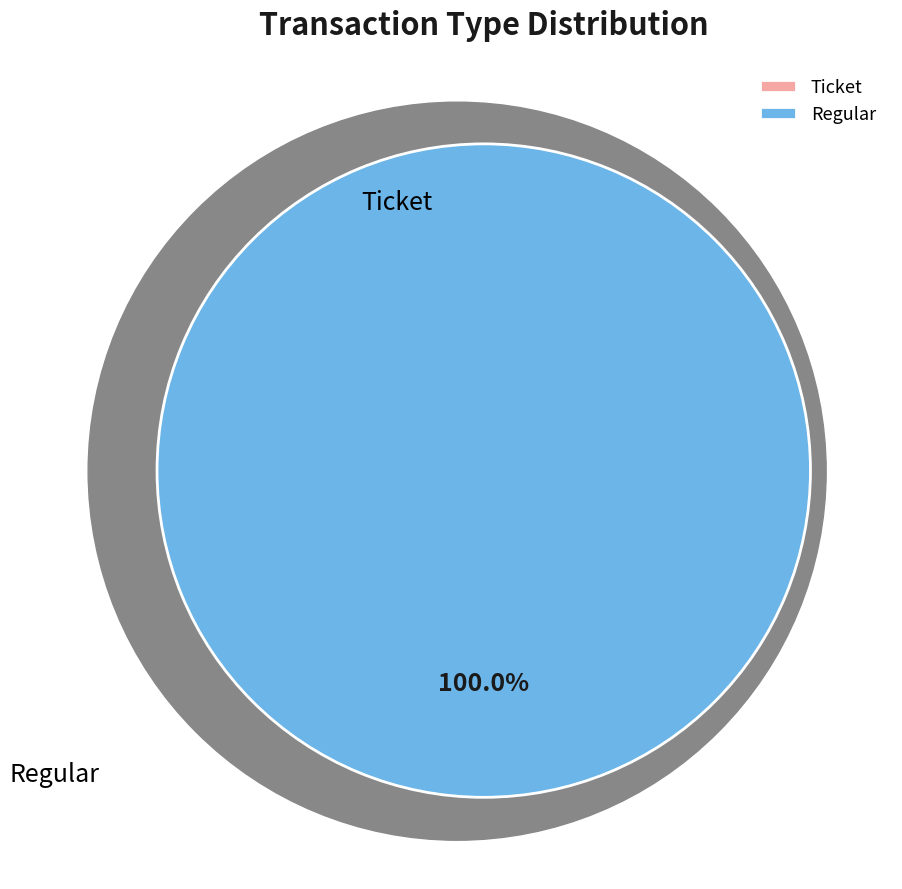

To the nearest percent, what is the average slice percentage?

50%